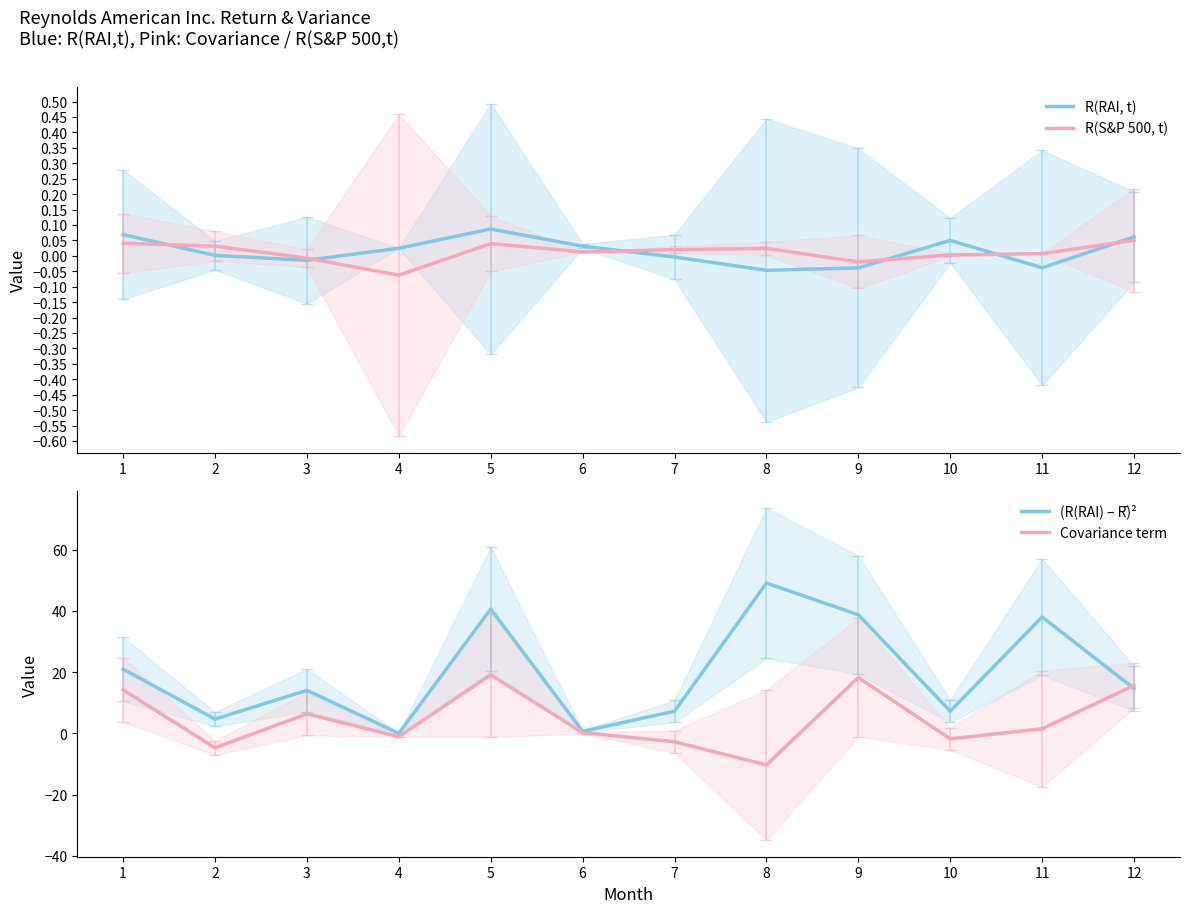

Is it true that R(S&P 500, t) equals -0.0 at 4?

False